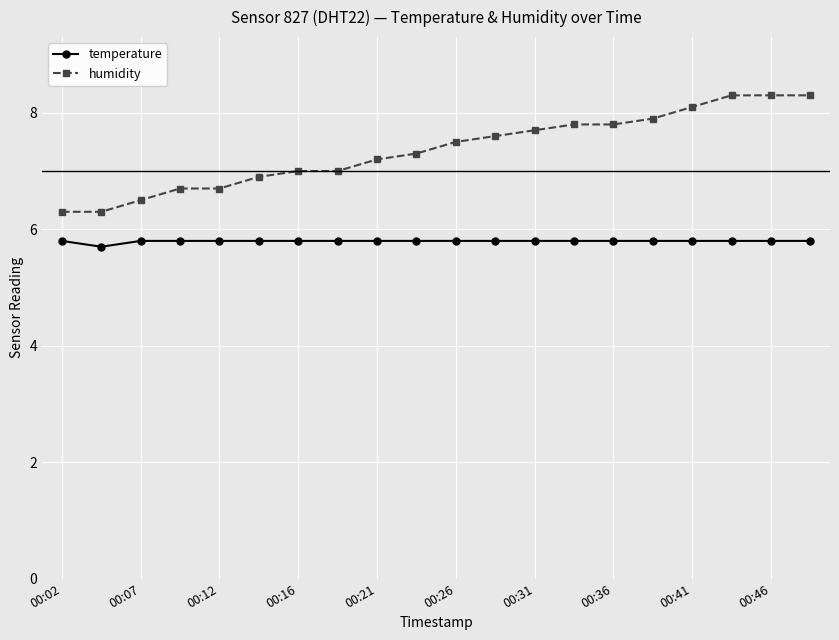

True or false: temperature and humidity cross at least once.

False